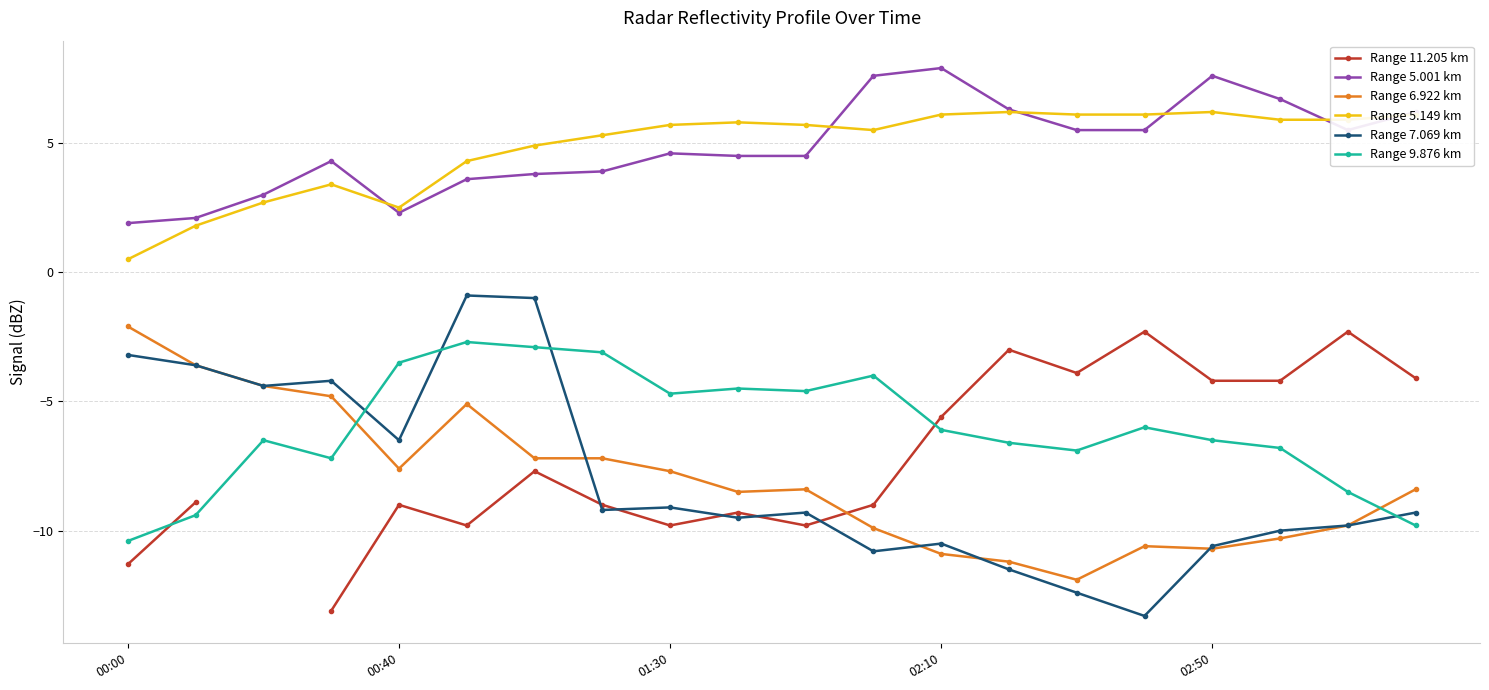

What is the minimum value shown in the chart?

-13.3